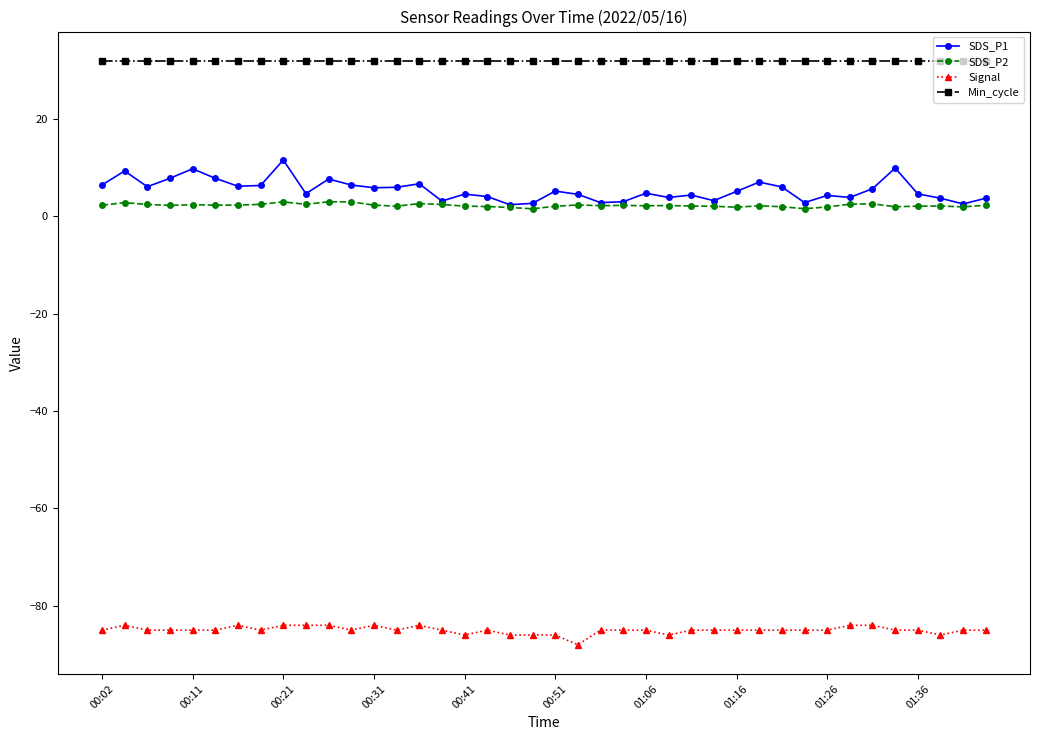

Which series has the largest total across all categories?

Min_cycle